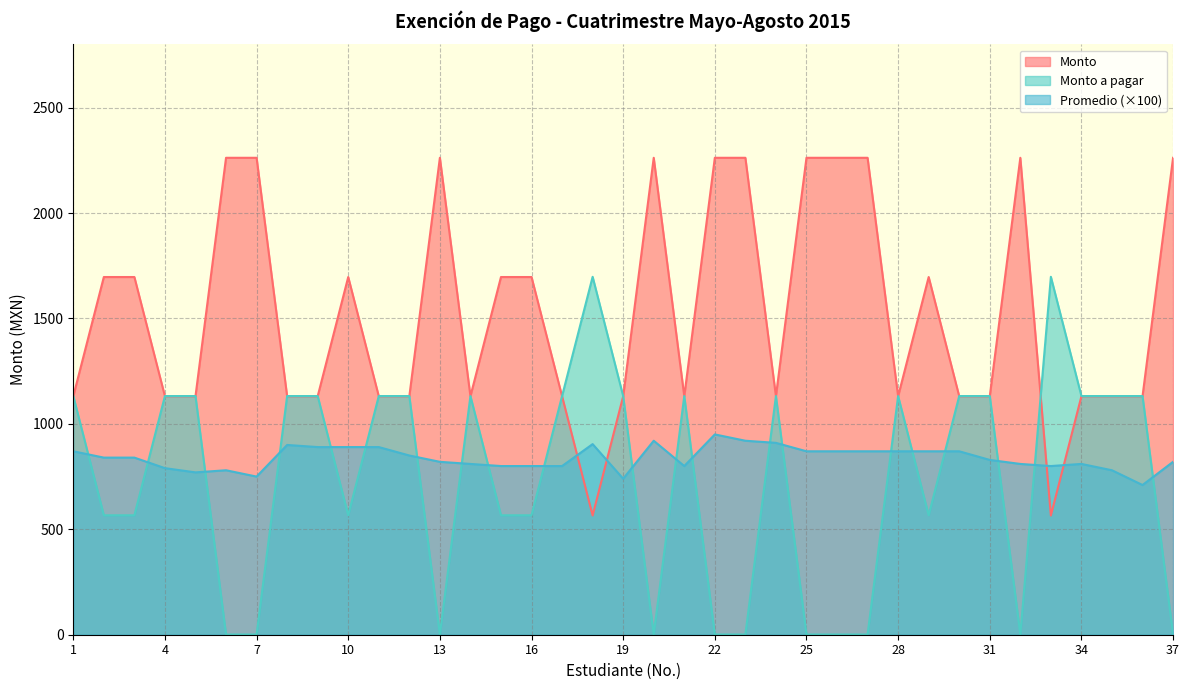

True or false: Monto a pagar and Monto cross at least once.

True